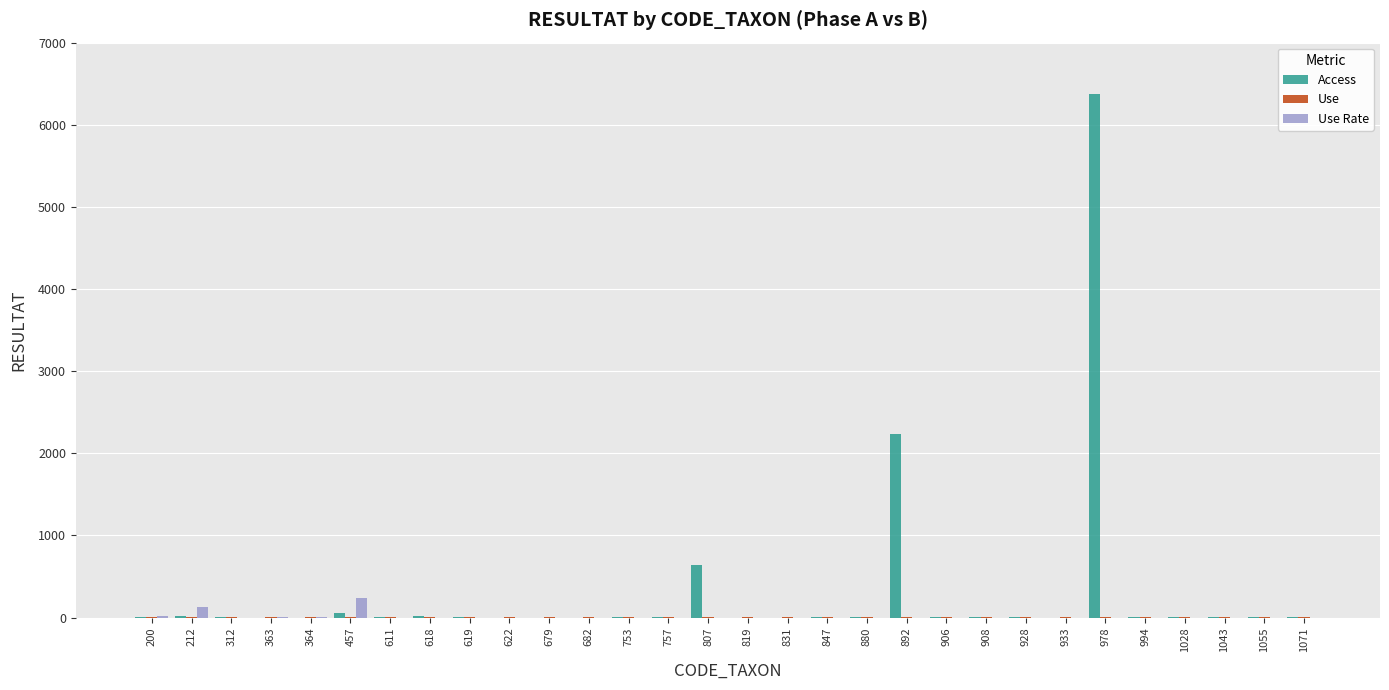

Are the bars grouped side by side (vs. stacked)?

Yes